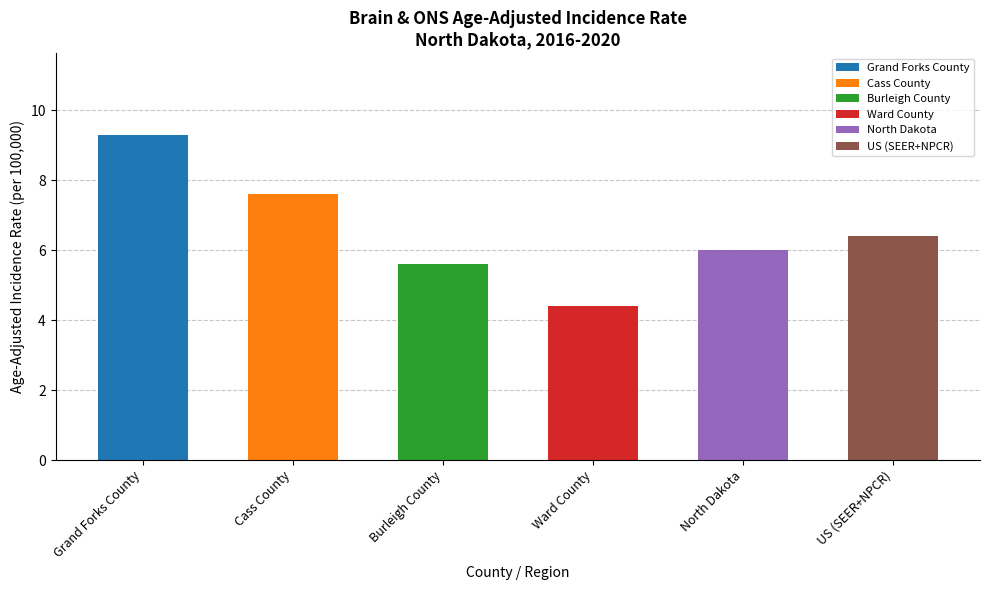

What is the sum of all values?

39.3